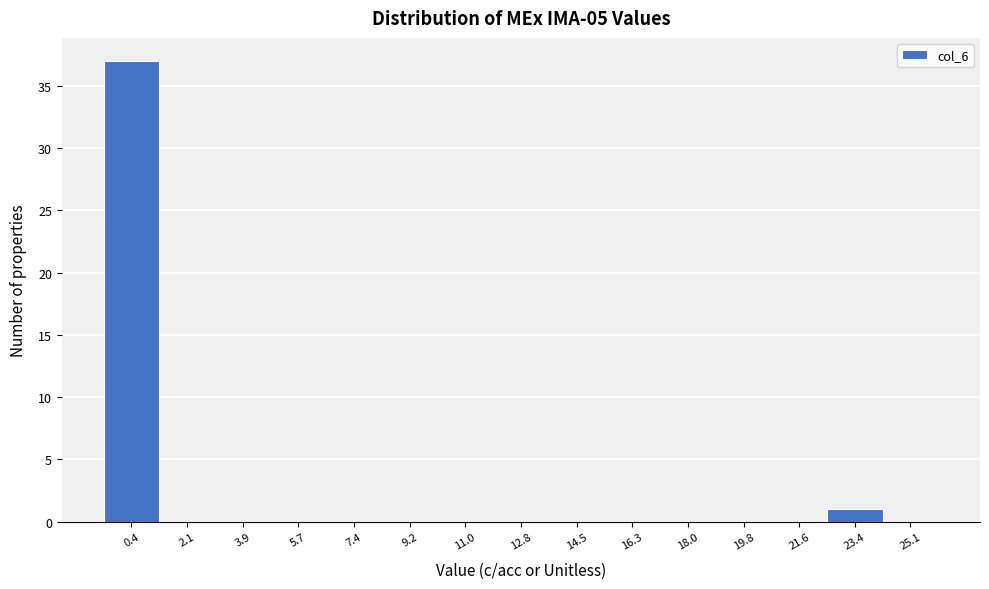

Reading left to right, transcribe this chart: for each bar, give the range it covers on the x-axis and its height. Neither the bar edges nor the heights are printed on the chart, so give them approximately, as read against the axes.

-0.4 to 1.2: 37
1.2 to 3.0: 0
3.0 to 4.8: 0
4.8 to 6.6: 0
6.6 to 8.4: 0
8.4 to 10.2: 0
10.2 to 11.8: 0
11.8 to 13.6: 0
13.6 to 15.4: 0
15.4 to 17.2: 0
17.2 to 19.0: 0
19.0 to 20.8: 0
20.8 to 22.4: 0
22.4 to 24.2: 1
24.2 to 26.0: 0